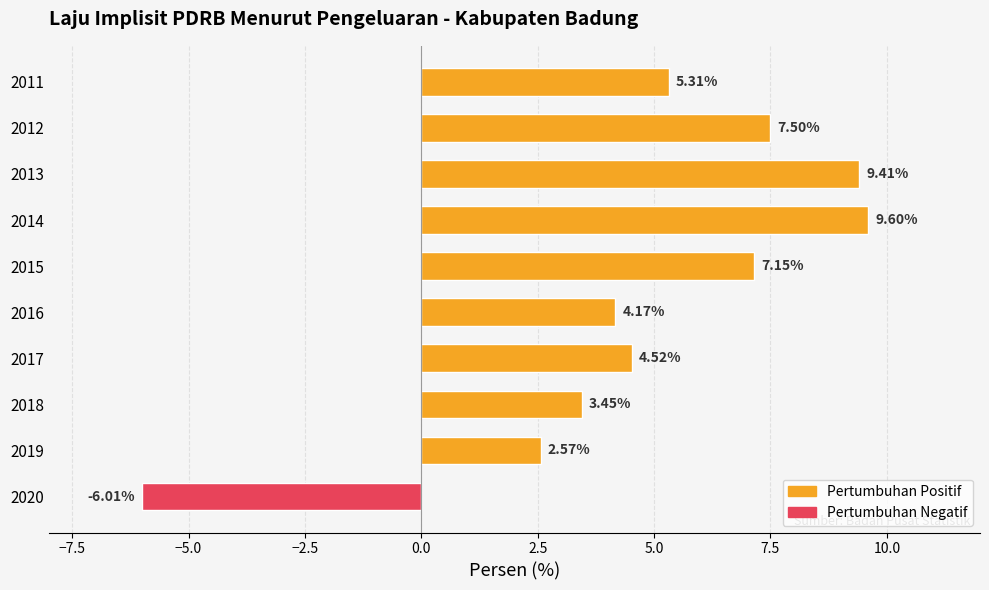

What is the difference between the maximum and minimum values?

15.6